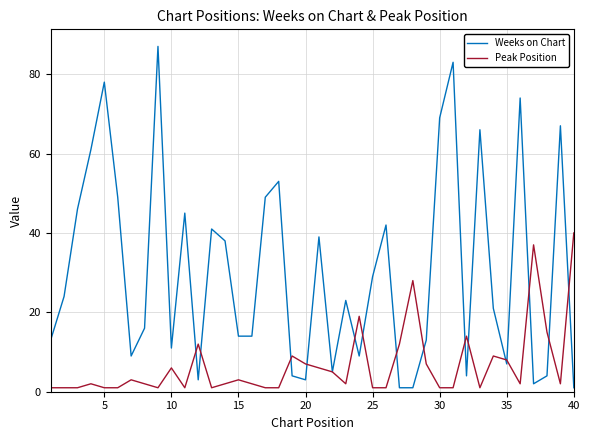

Does the chart have visible grid lines?

Yes